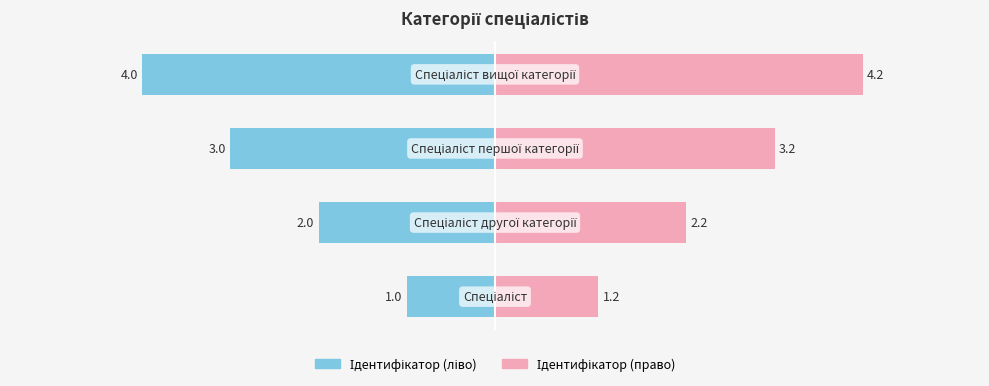

What are all the series names shown in the legend?

Ідентифікатор (ліво), Ідентифікатор (право)